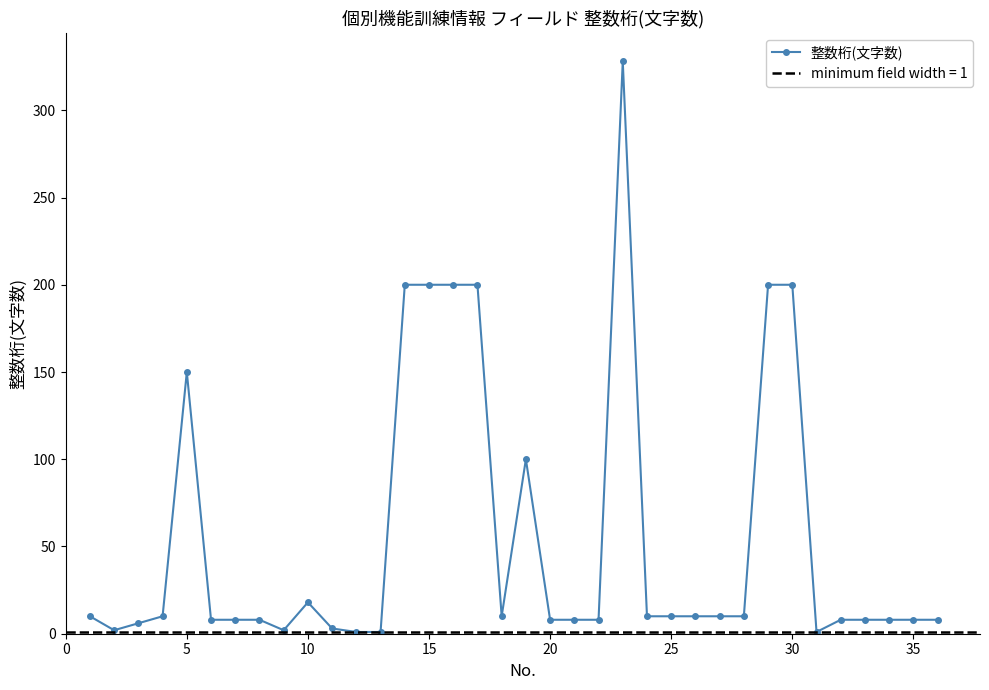

Reading left to right, extract all data points from this chart.

10	2	6	10	150	8	8	8	2	18	3	1	1	200	200	200	200	10	100	8	8	8	328	10	10	10	10	10	200	200	1	8	8	8	8	8